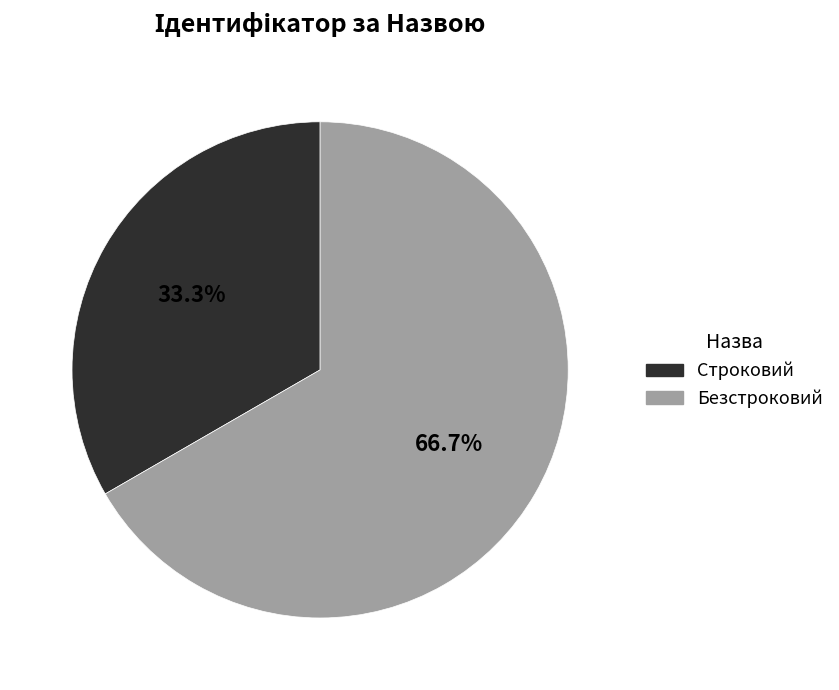

To the nearest percent, what portion does Строковий represent?

33%